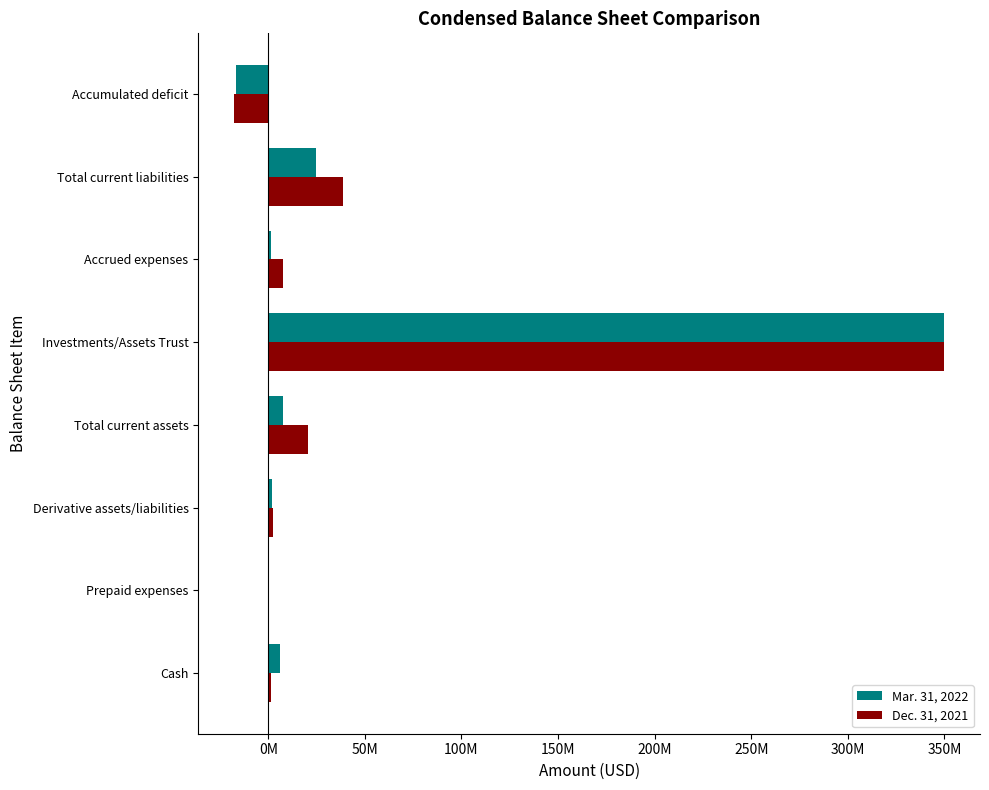

What is the greatest value displayed?

350055777